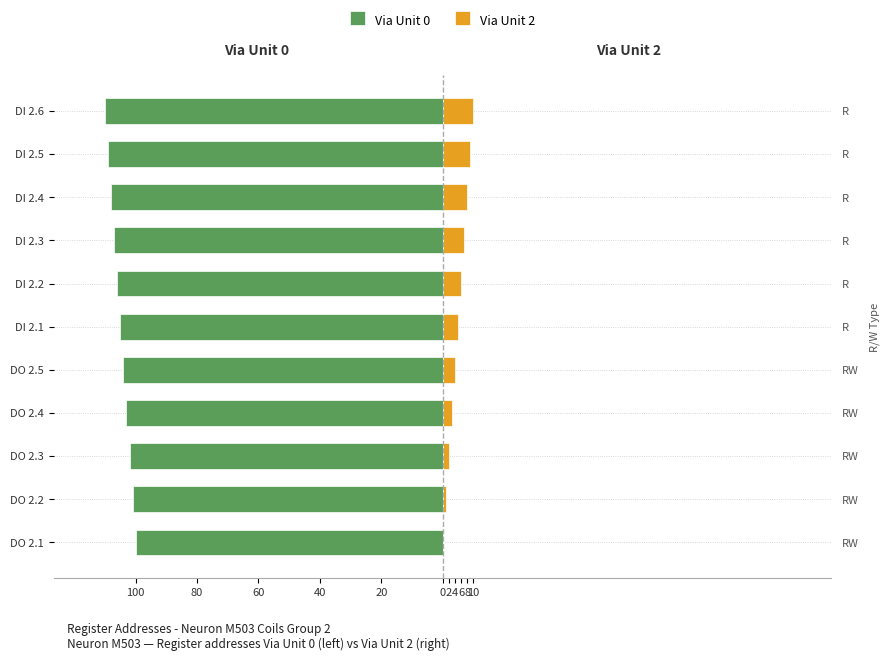

Which series has the widest spread of values?

Via Unit 0